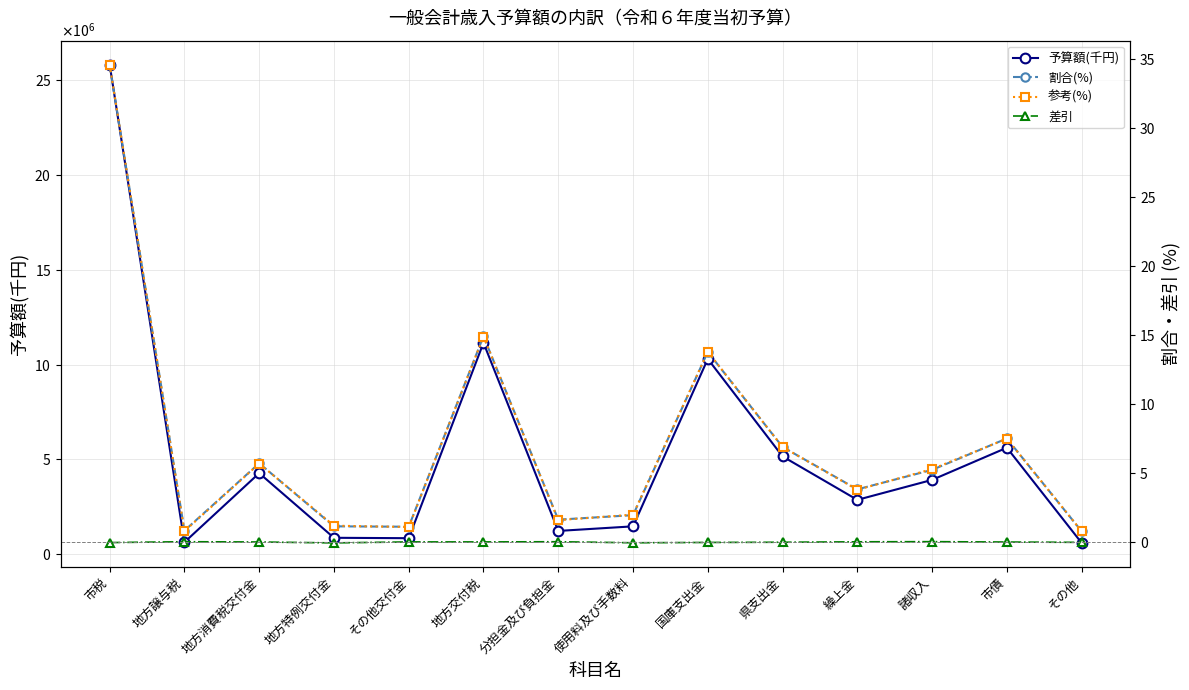

At which label does 差引 first exceed 0?

地方譲与税